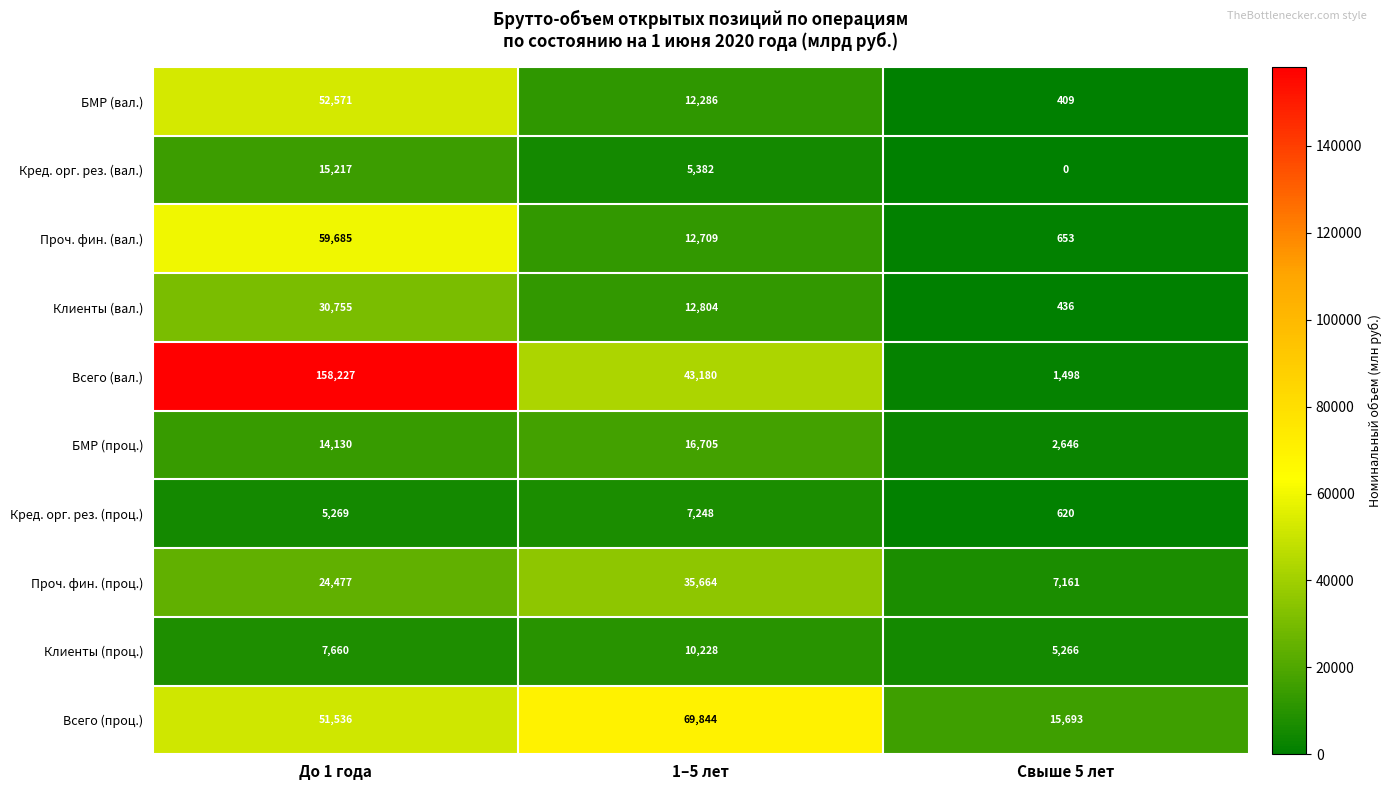

Reading left to right, extract all data points from this chart.

БМР (вал.): До 1 года=52571	1–5 лет=12286	Свыше 5 лет=409
Кред. орг. рез. (вал.): До 1 года=15217	1–5 лет=5382	Свыше 5 лет=0
Проч. фин. (вал.): До 1 года=59685	1–5 лет=12709	Свыше 5 лет=653
Клиенты (вал.): До 1 года=30755	1–5 лет=12804	Свыше 5 лет=436
Всего (вал.): До 1 года=158227	1–5 лет=43180	Свыше 5 лет=1498
БМР (проц.): До 1 года=14130	1–5 лет=16705	Свыше 5 лет=2646
Кред. орг. рез. (проц.): До 1 года=5269	1–5 лет=7248	Свыше 5 лет=620
Проч. фин. (проц.): До 1 года=24477	1–5 лет=35664	Свыше 5 лет=7161
Клиенты (проц.): До 1 года=7660	1–5 лет=10228	Свыше 5 лет=5266
Всего (проц.): До 1 года=51536	1–5 лет=69844	Свыше 5 лет=15693